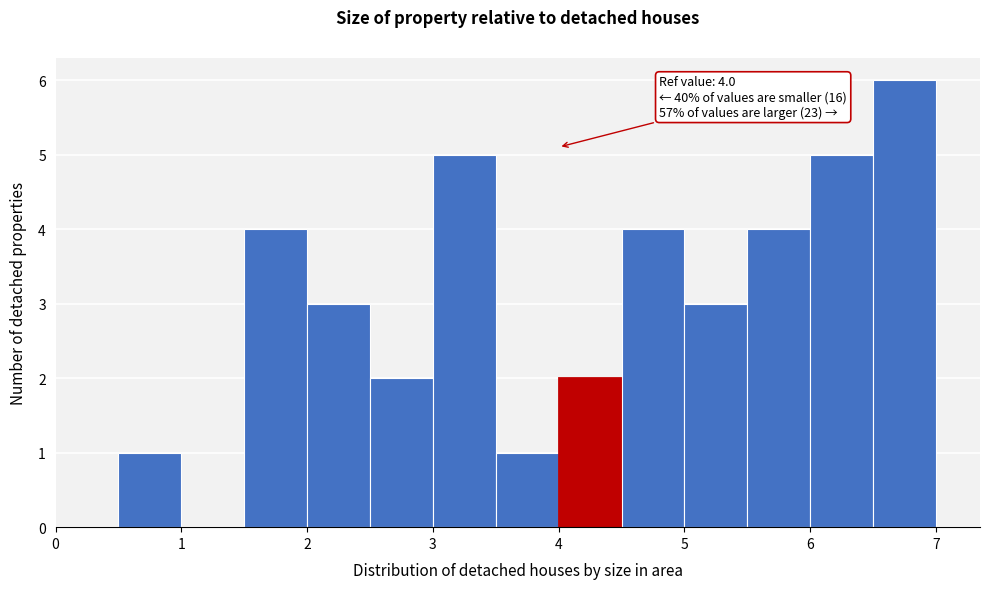

Which range on the x-axis has the tallest bar?

6.5 to 7.0